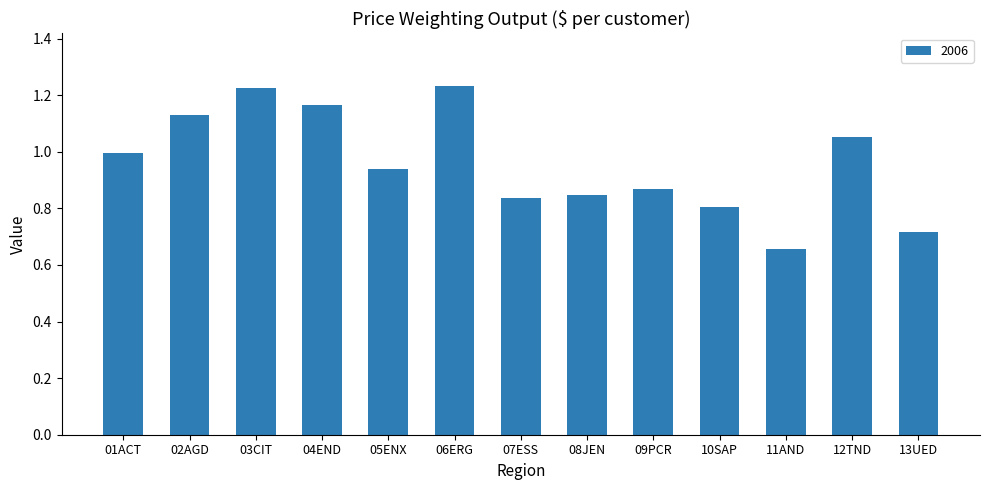

At which label is the value closest to 0?

11AND